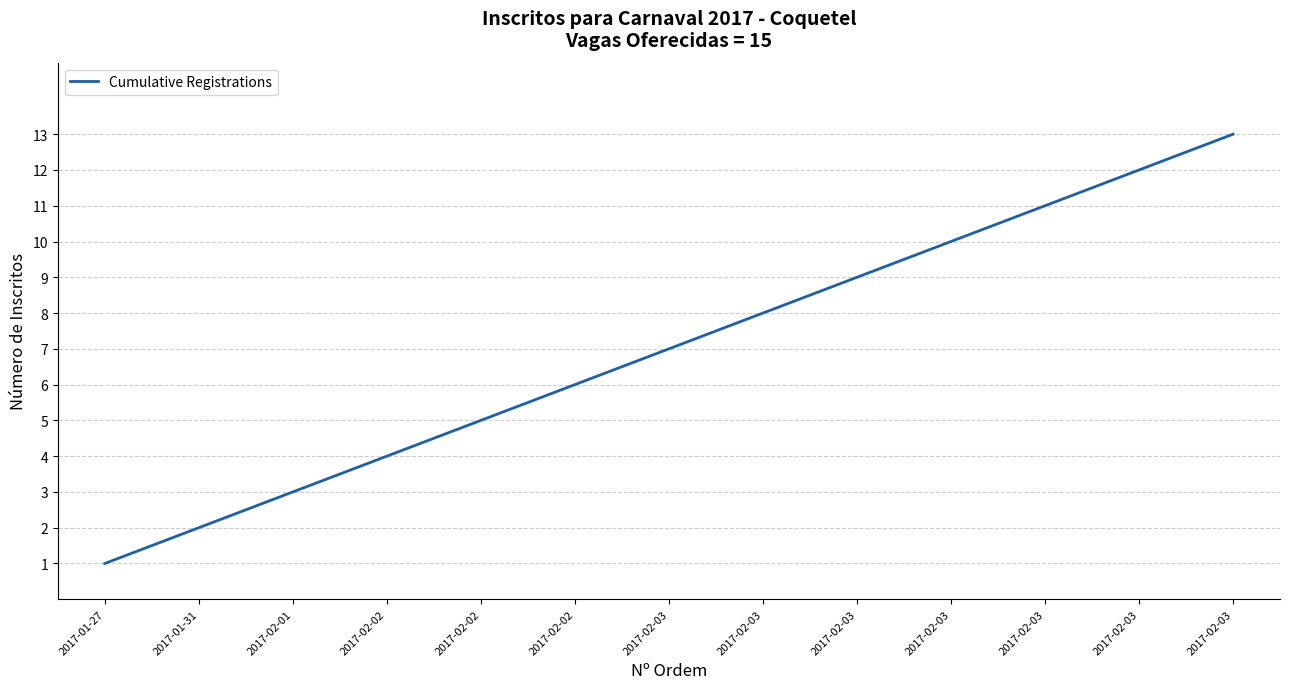

What is the greatest value displayed?

13